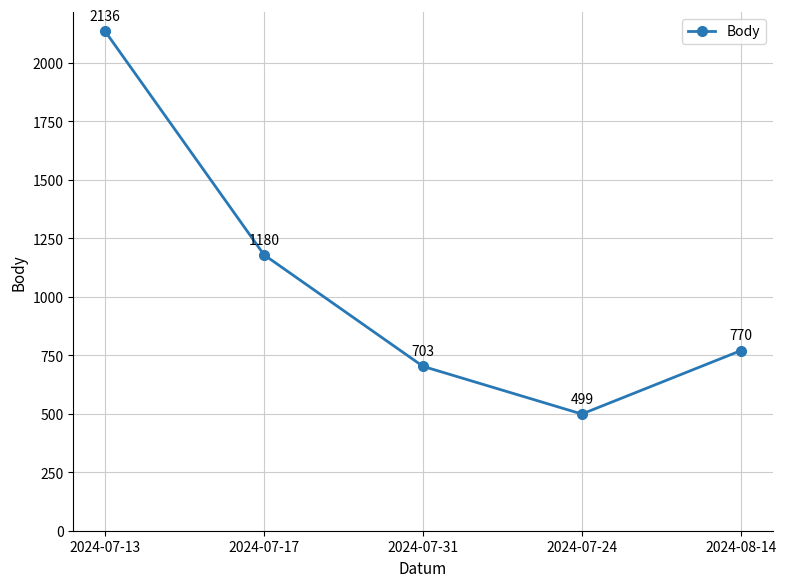

What is the sum of the values at 2024-07-24 and 2024-07-17?

1679